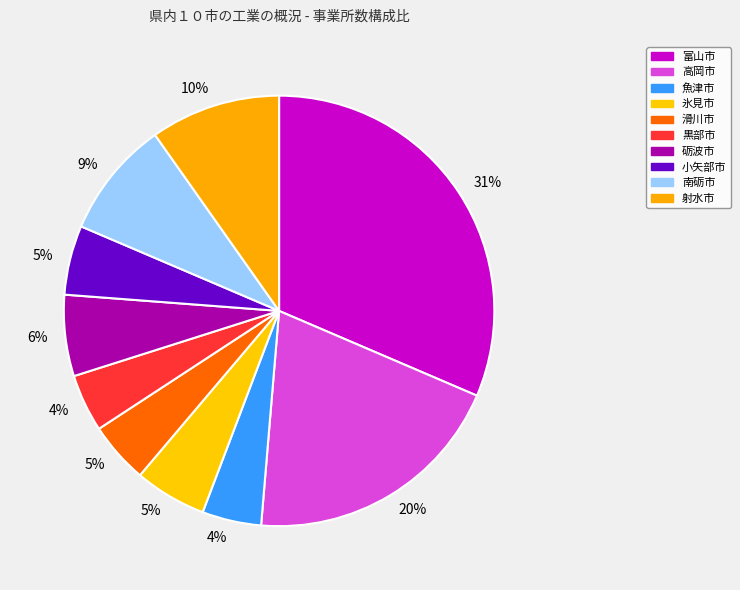

What is the smallest slice in the pie chart?

黒部市